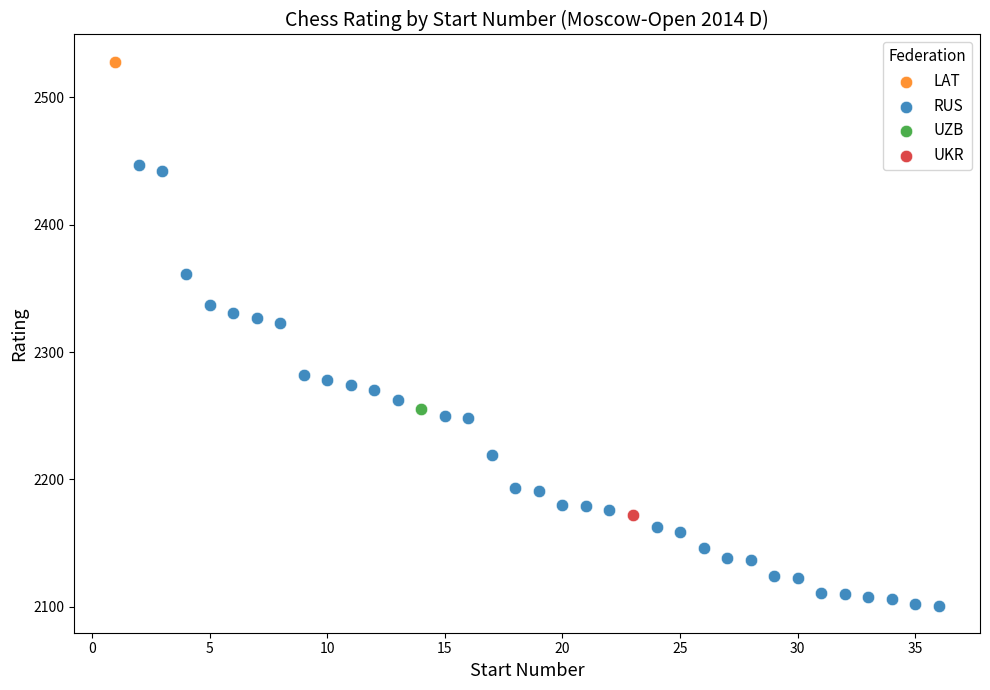

What are all the series names shown in the legend?

LAT, RUS, UZB, UKR